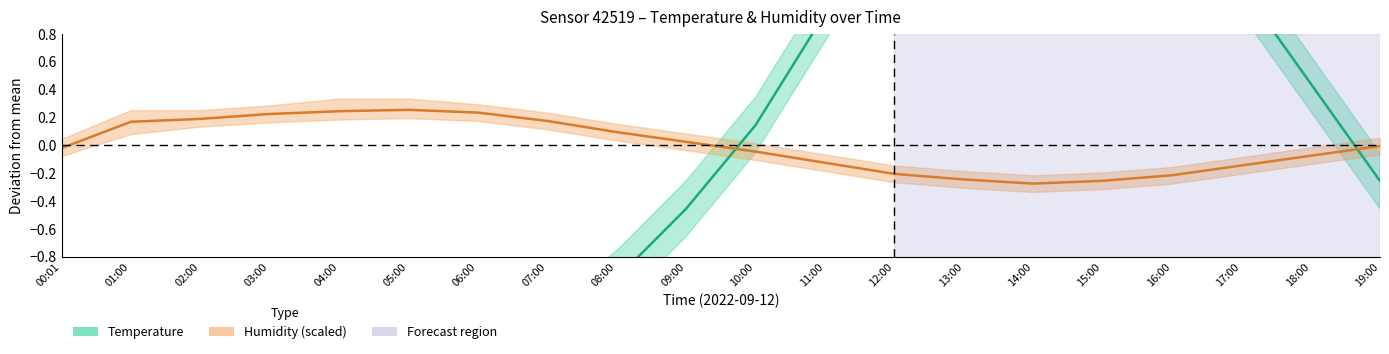

Between which two adjacent categories do Humidity (scaled) and Temperature first intersect?

09:00 and 10:00